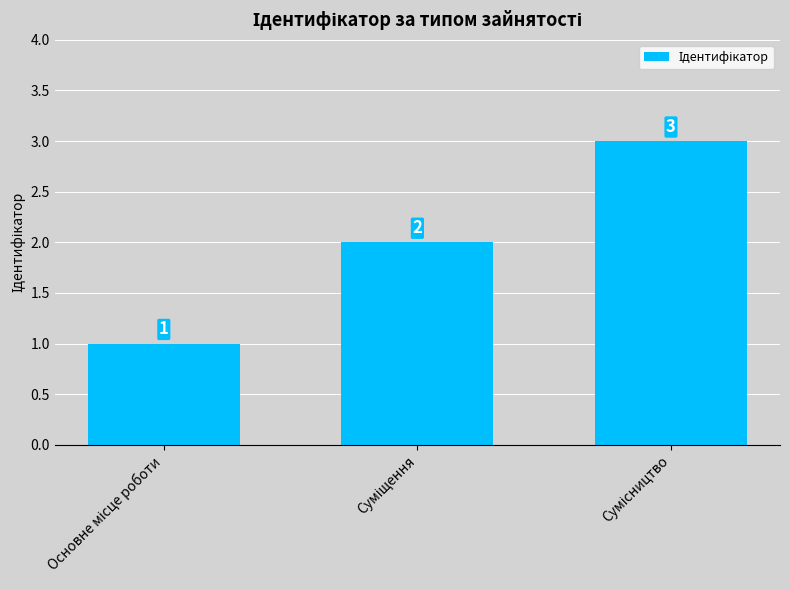

Count the values in the range 1 to 3.

3